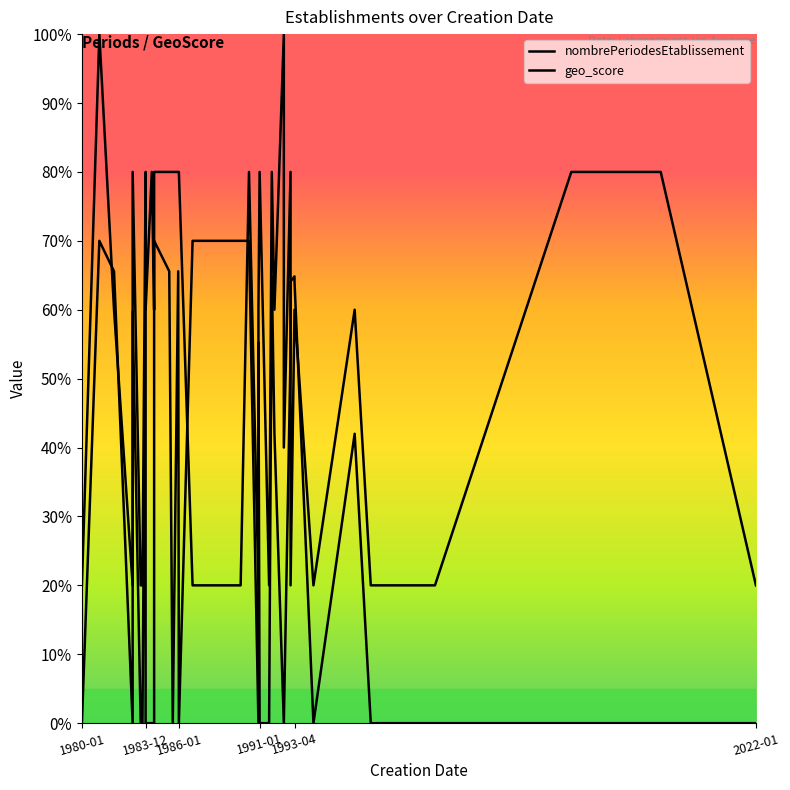

The value of geo_score at 1991-01 is 0.0. True or false?

True